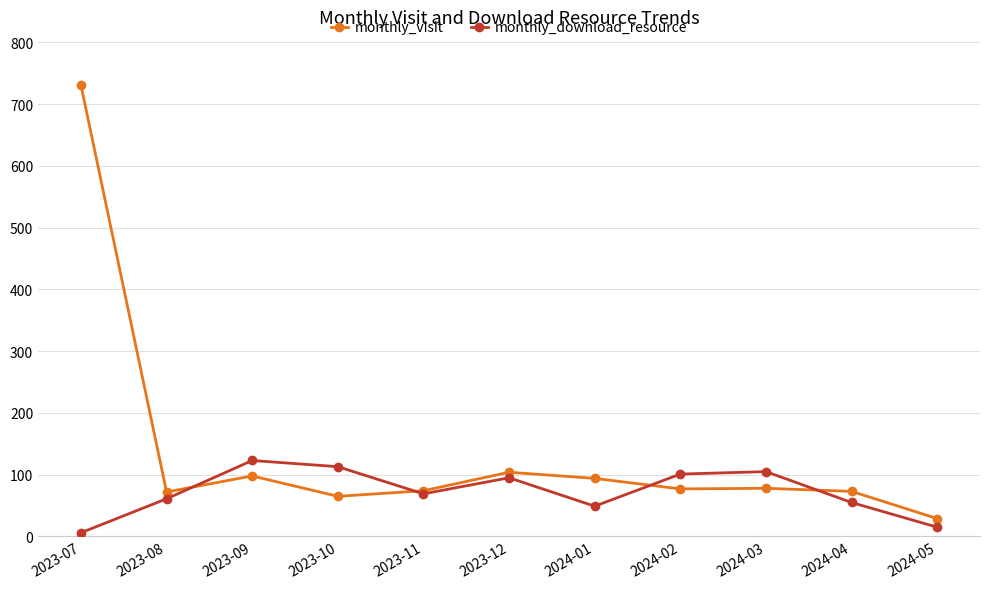

Which series has the largest total across all categories?

monthly_visit